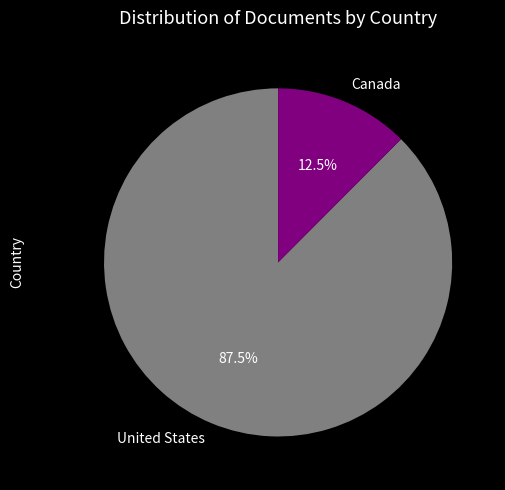

Does any single category account for the majority?

Yes